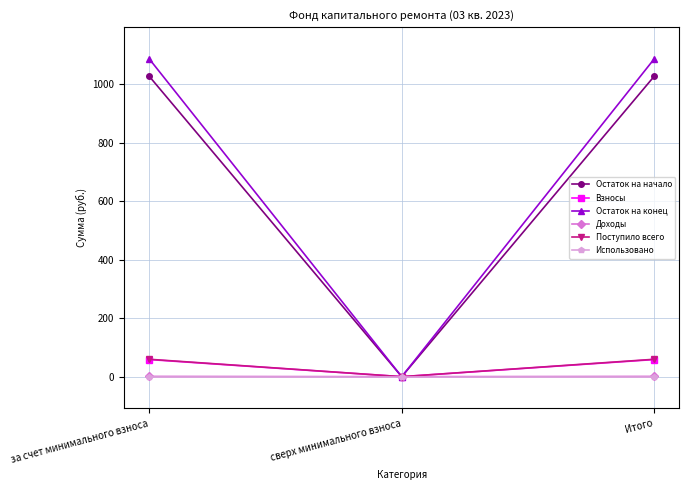

What value does the Остаток на конец series have at за счет минимального взноса?

1087.5